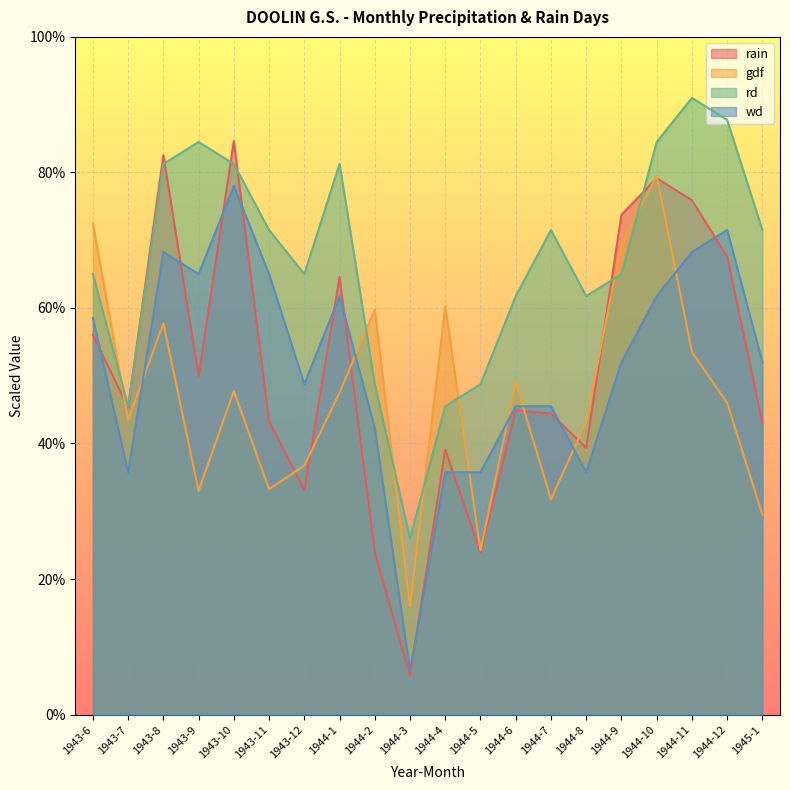

Which series has the largest total across all categories?

rd